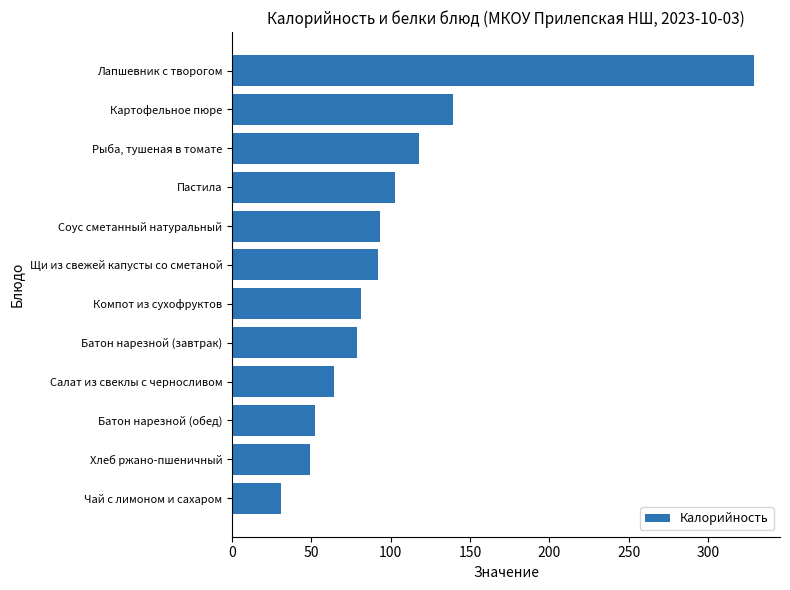

Which category has the highest value across all series?

Лапшевник с творогом